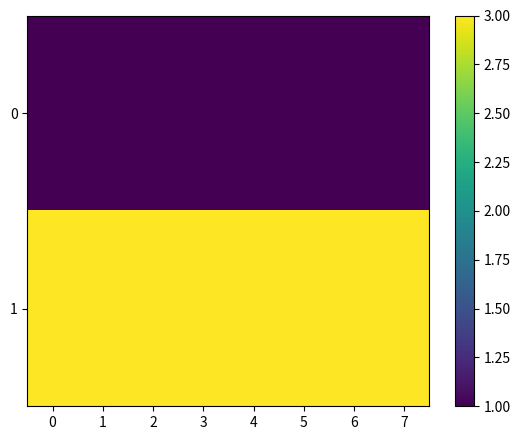

Reading right to left, extract all data points from this chart.

0: 7=1	6=1	5=1	4=1	3=1	2=1	1=1	0=1
1: 7=3	6=3	5=3	4=3	3=3	2=3	1=3	0=3